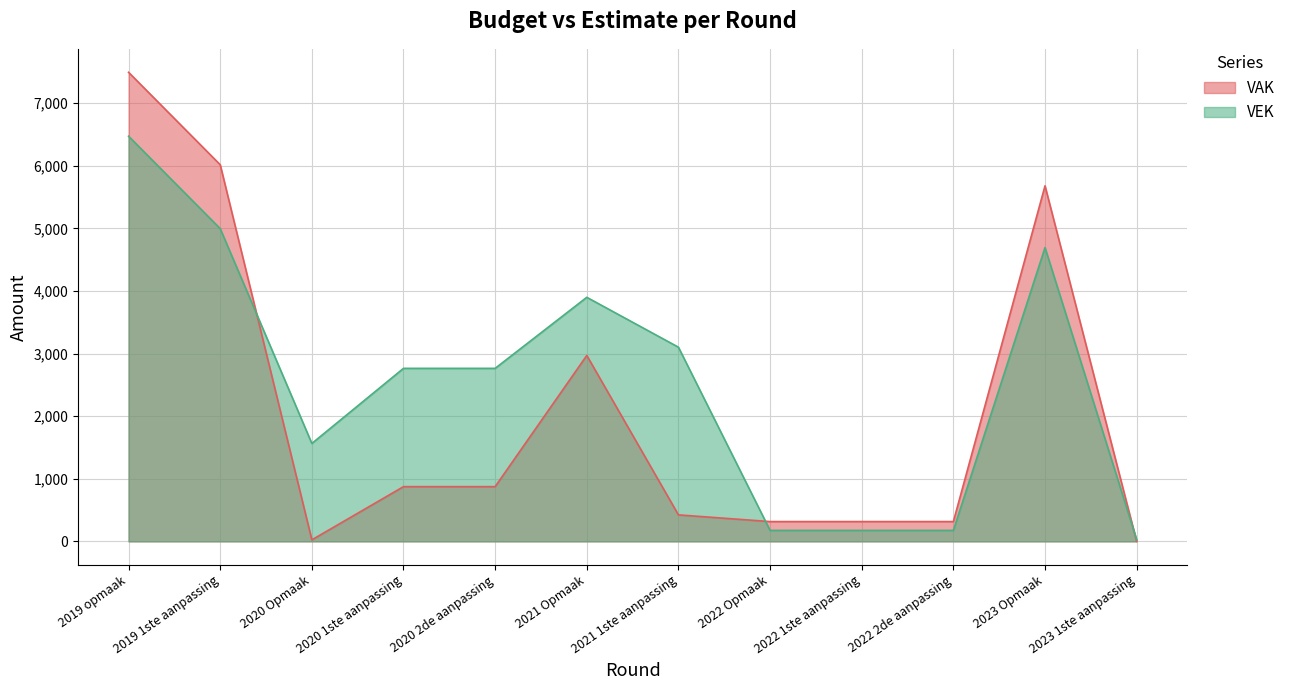

At which category is the sum across all series the highest?

2019 opmaak